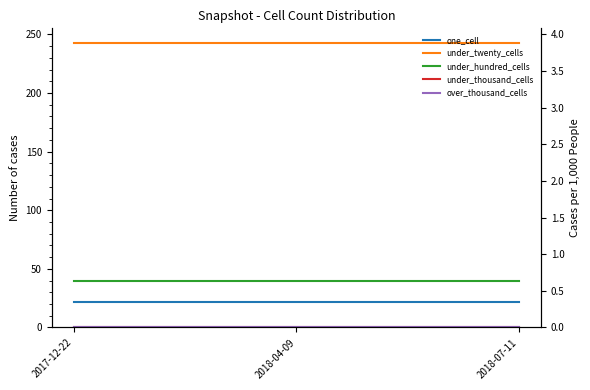

Which series has the largest range (max minus min)?

one_cell